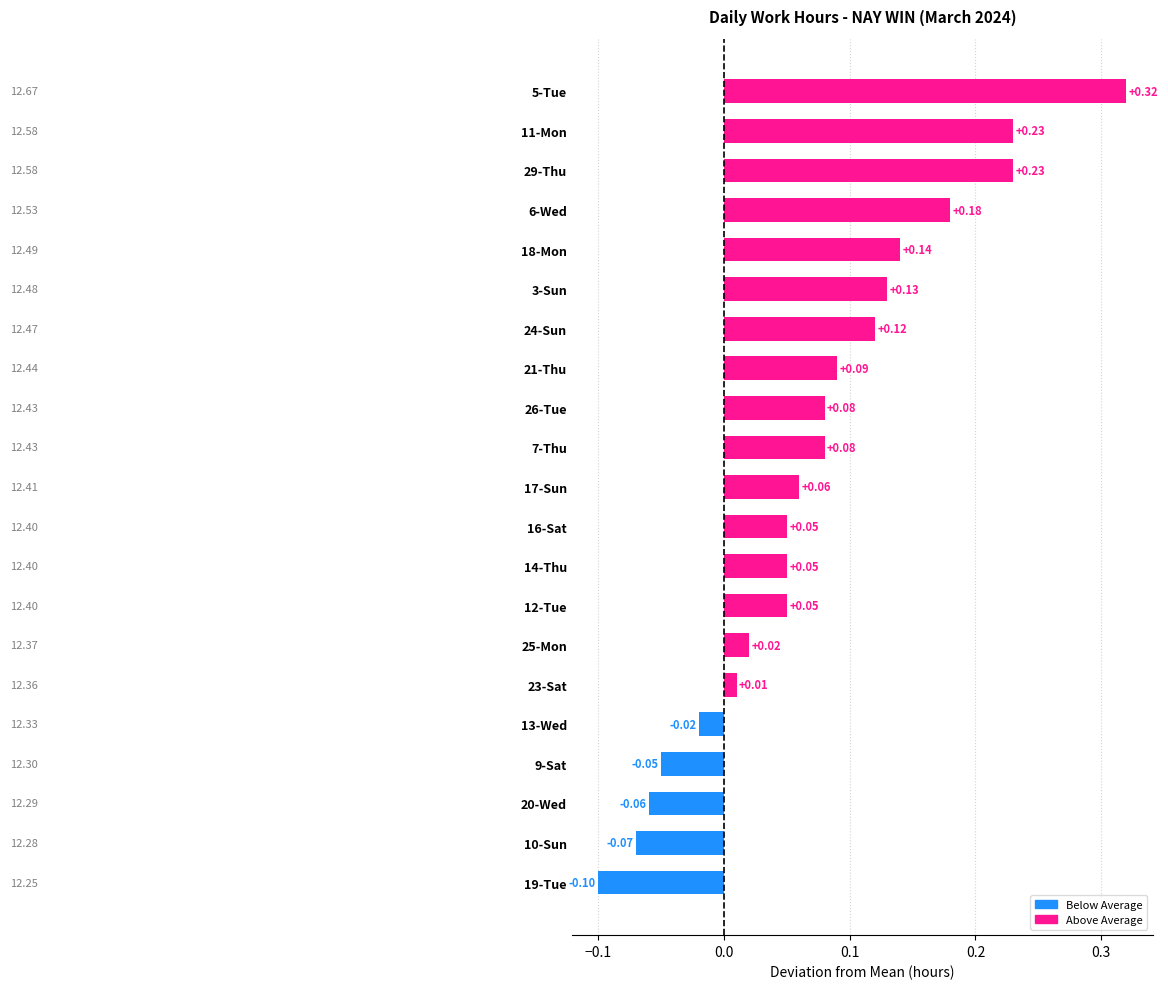

Between 13-Wed and 20-Wed, which is larger?

13-Wed